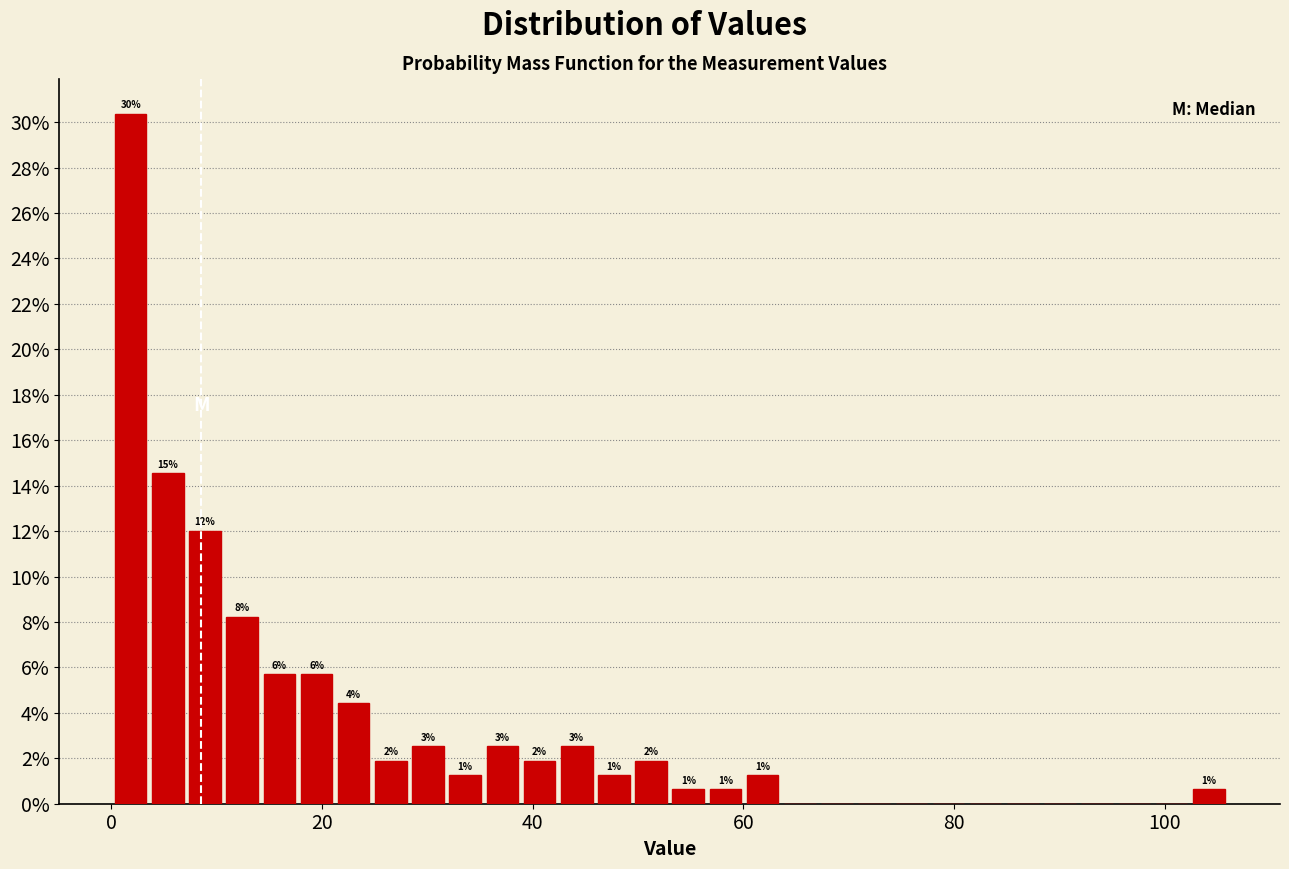

Around what value on the x-axis is the tallest bar? Give the approximate position of its centre, as read against the axis.

2